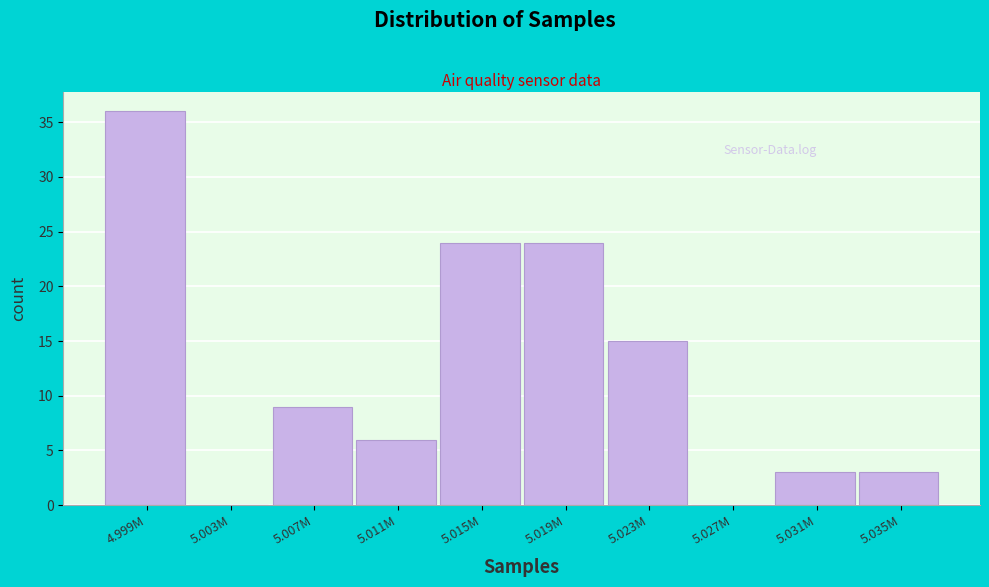

Reading right to left, extract all data points from this chart.

5.035M=3	5.031M=3	5.027M=0	5.023M=15	5.019M=24	5.015M=24	5.011M=6	5.007M=9	5.003M=0	4.999M=36